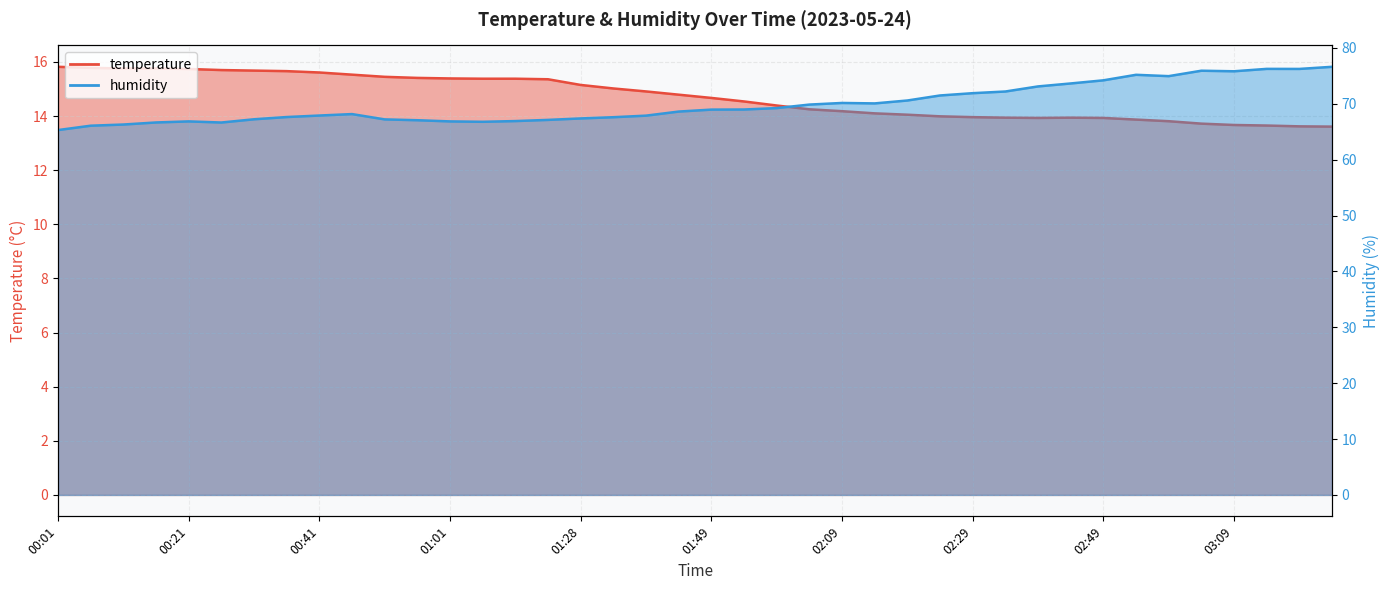

What is the label of the 18th point from the right?

01:59